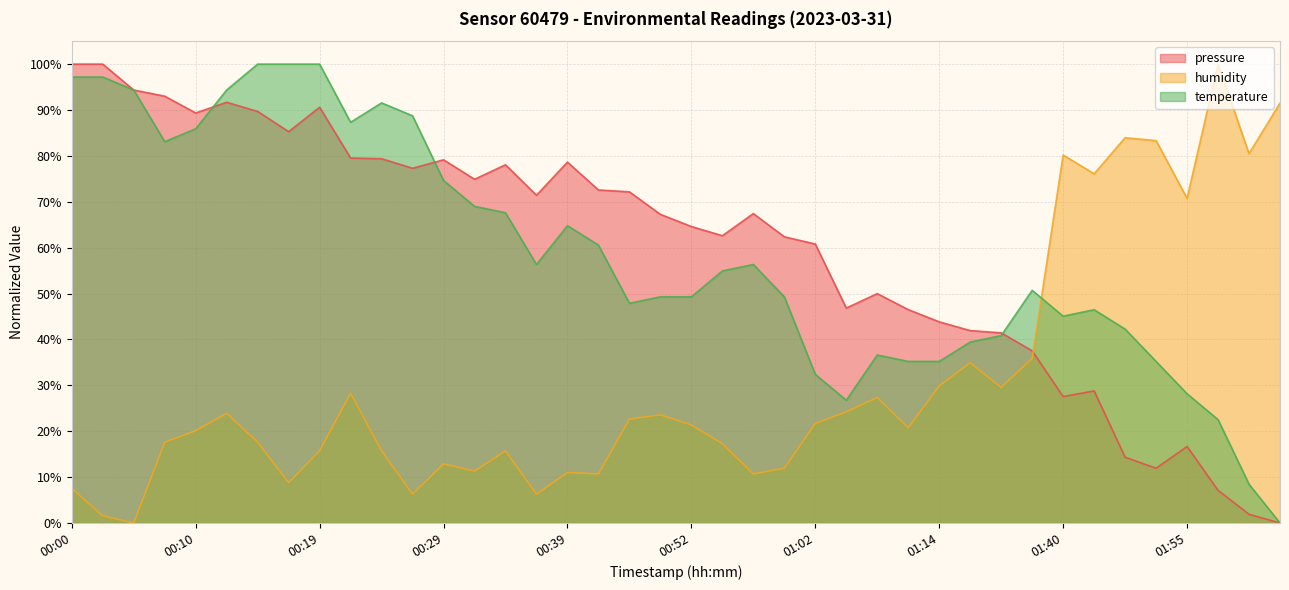

List the labels in order of pressure value, smallest first.

02:05, 02:02, 01:57, 01:51, 01:48, 01:55, 01:40, 01:42, 01:26, 01:19, 01:17, 01:14, 01:12, 01:04, 01:09, 01:02, 00:59, 00:54, 00:52, 00:49, 00:57, 00:36, 00:46, 00:41, 00:31, 00:27, 00:34, 00:39, 00:29, 00:24, 00:22, 00:17, 00:10, 00:14, 00:19, 00:12, 00:07, 00:05, 00:00, 00:02